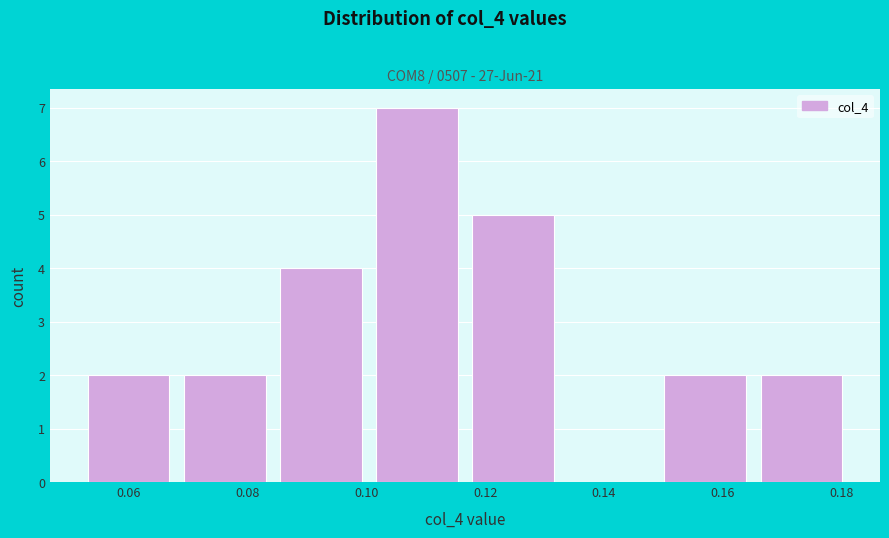

Reading left to right, list every bar in this chart as the range it spans on the x-axis followed by its height. Neither the bar edges nor the heights are printed on the chart, so give them approximately, as read against the axes.

0.054 to 0.070: 2
0.070 to 0.086: 2
0.086 to 0.102: 4
0.102 to 0.118: 7
0.118 to 0.134: 5
0.134 to 0.150: 0
0.150 to 0.166: 2
0.166 to 0.182: 2